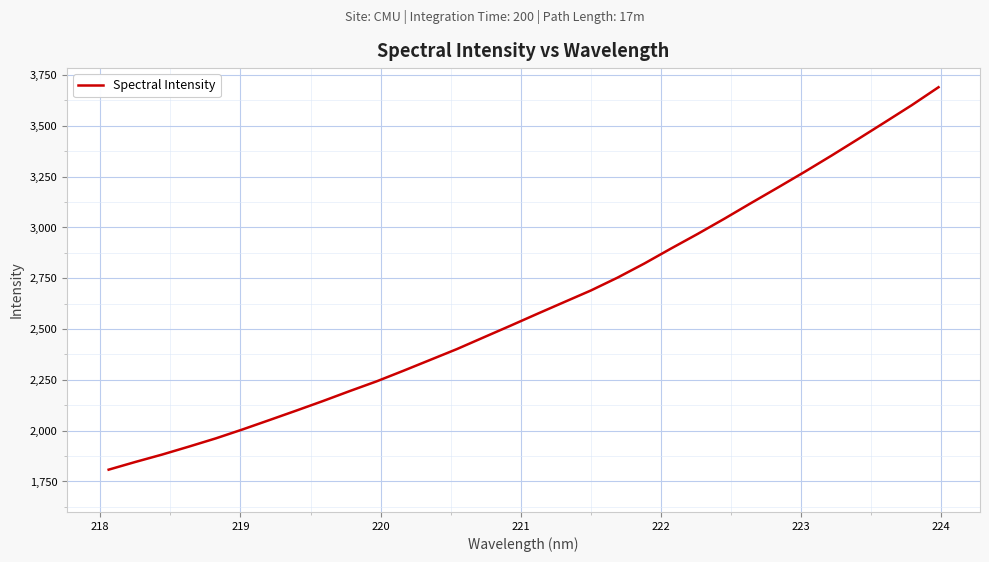

What is the greatest value displayed?

3690.3